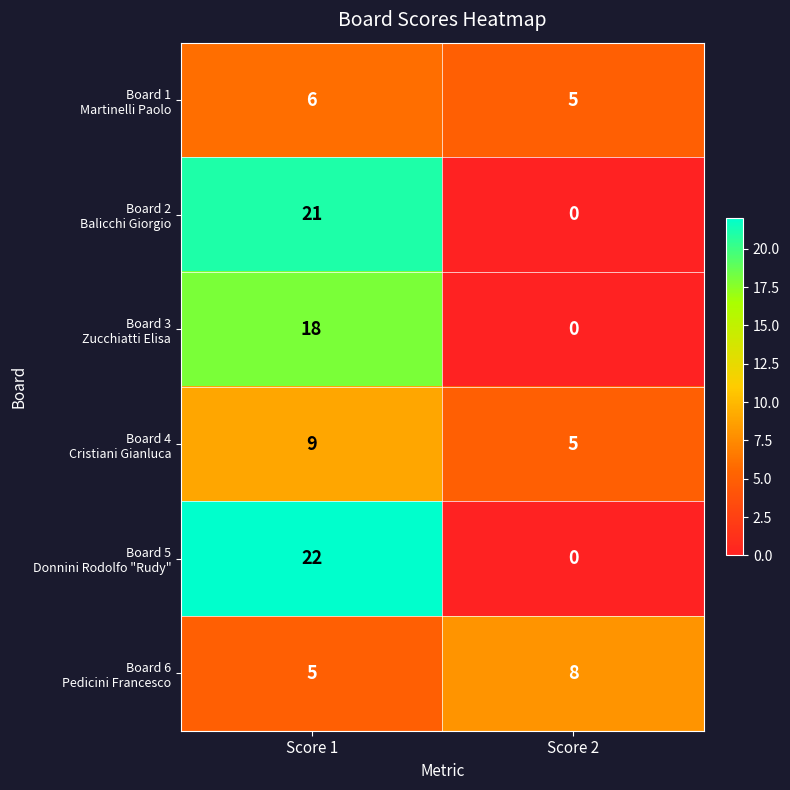

What is the maximum value shown in the chart?

22